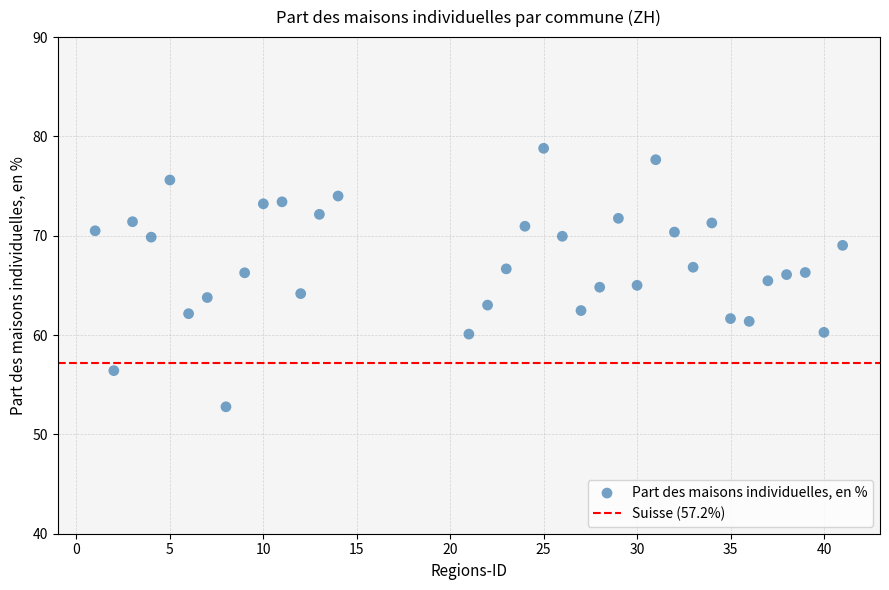

What is the range of X values (max minus min)?

40.0